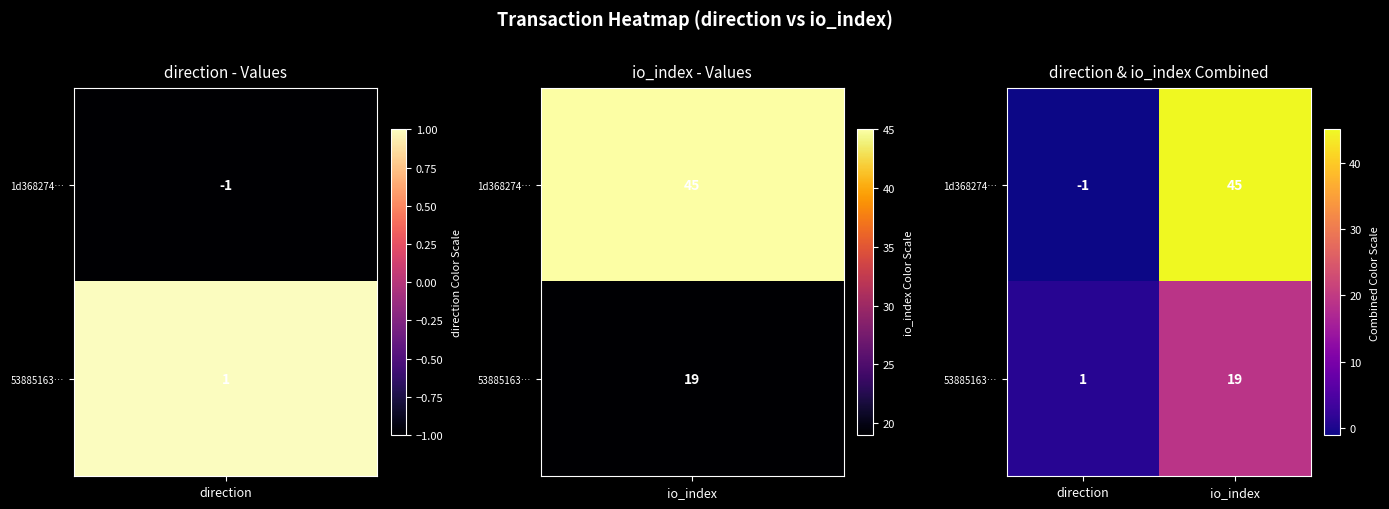

What is the average value of the 53885163… series?

10